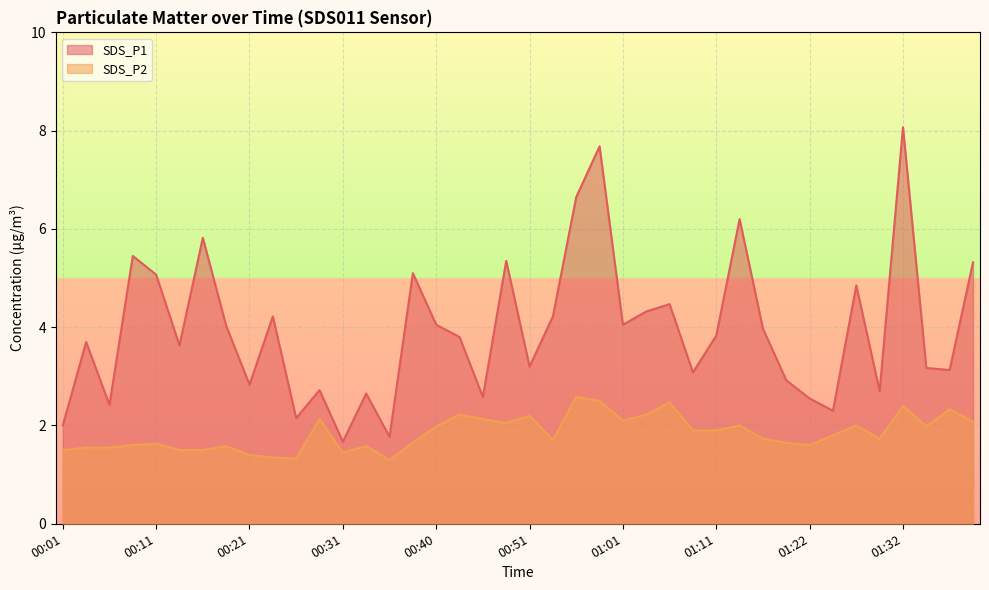

True or false: SDS_P1 and SDS_P2 intersect in this chart.

False